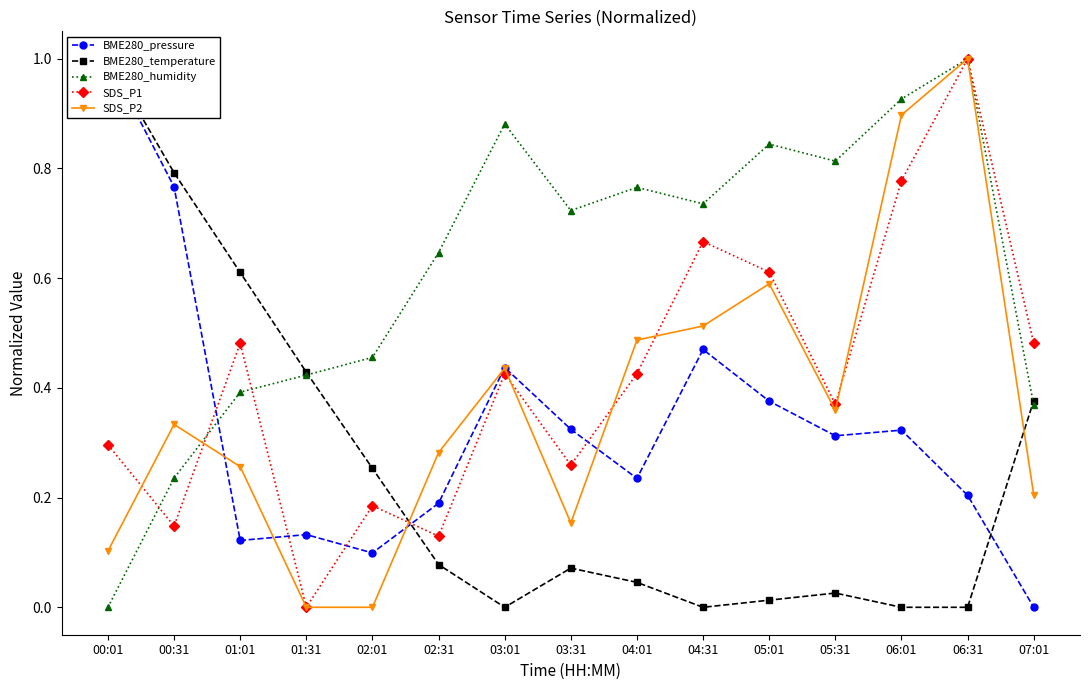

What is the sum of all BME280_temperature values?

3.7